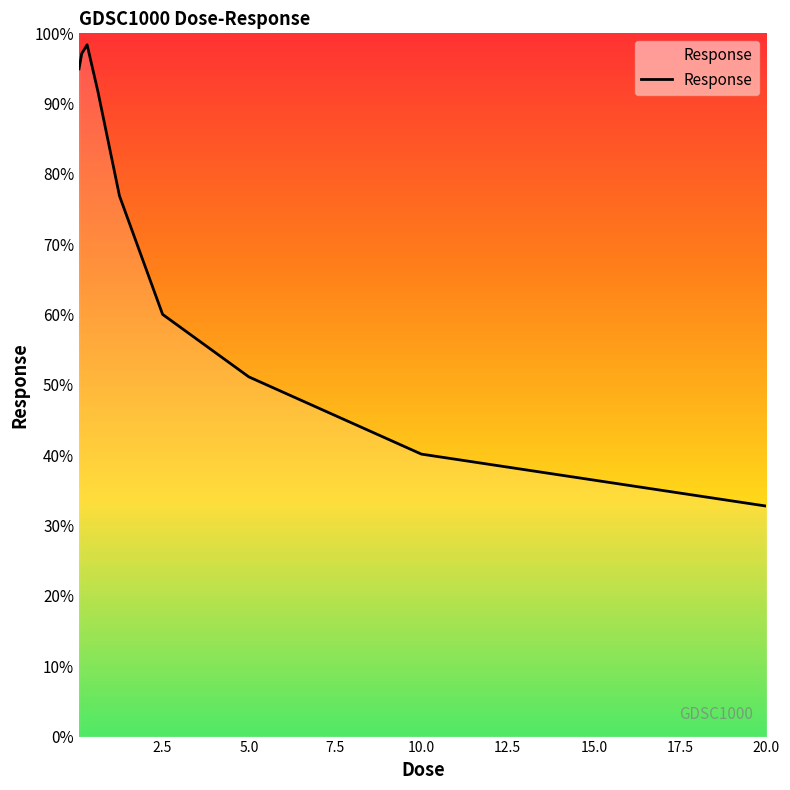

What is the difference between the maximum and minimum values?

65.6